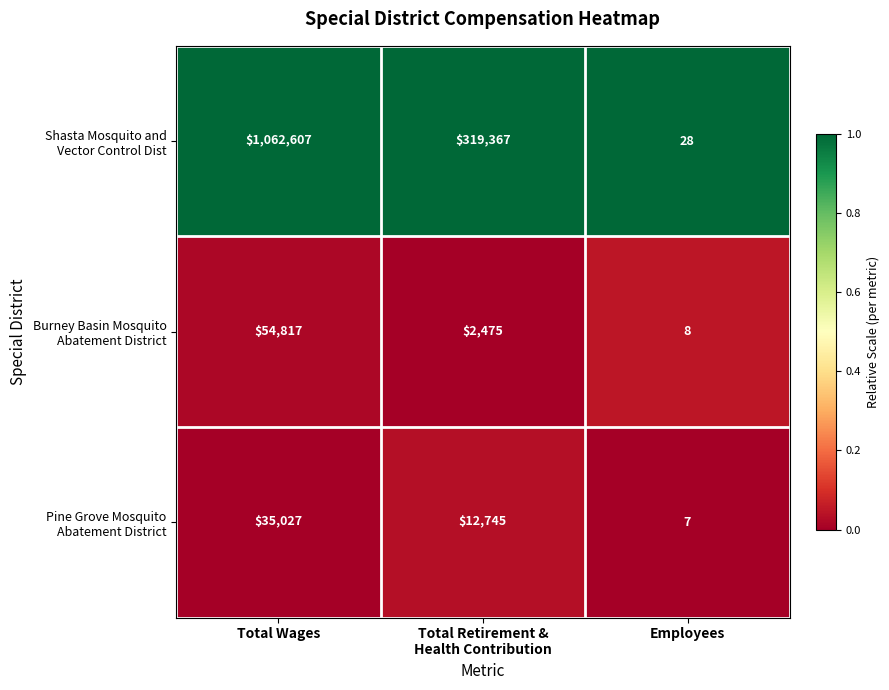

At which category is the sum across all series the highest?

Total Wages